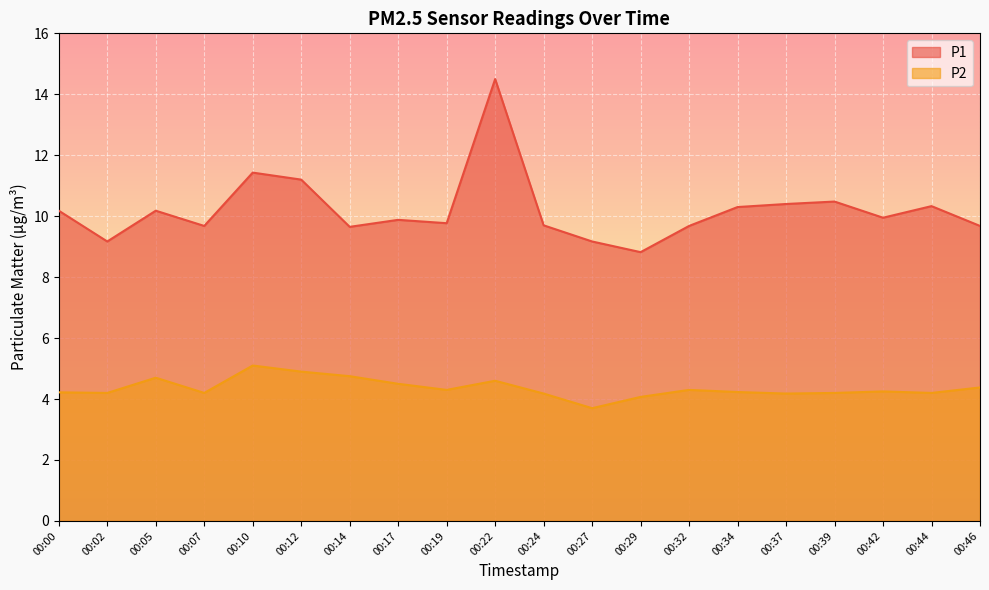

How many values in the P2 series exceed 4?

19